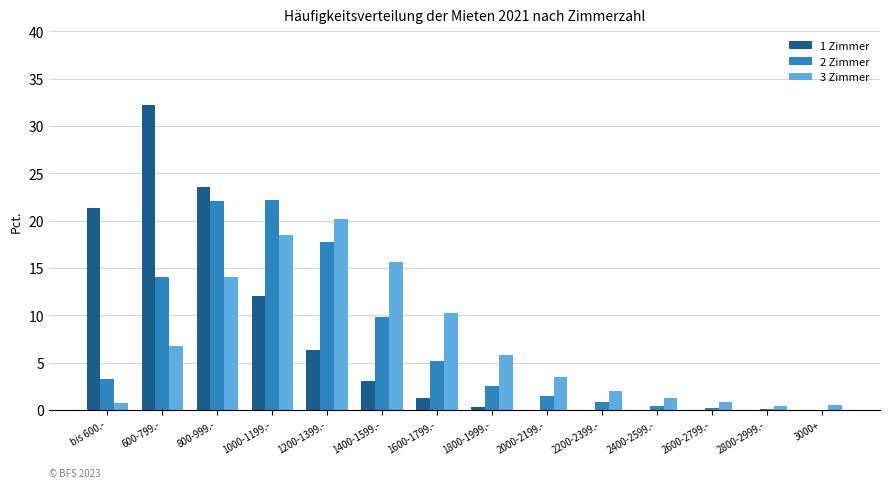

At which category is the sum across all series the highest?

800-999.-